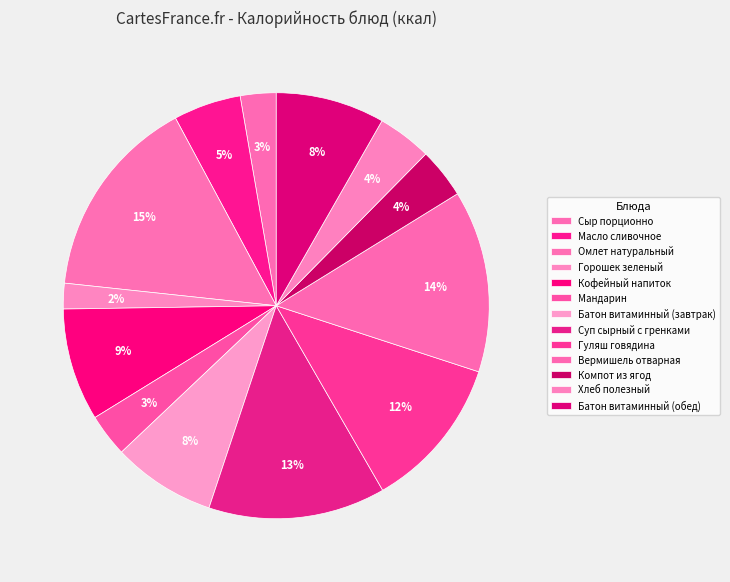

Rank the categories by value from lowest to highest.

Горошек зеленый, Сыр порционно, Мандарин, Компот из ягод, Хлеб полезный, Масло сливочное, Батон витаминный (завтрак), Батон витаминный (обед), Кофейный напиток, Гуляш говядина, Суп сырный с гренками, Вермишель отварная, Омлет натуральный